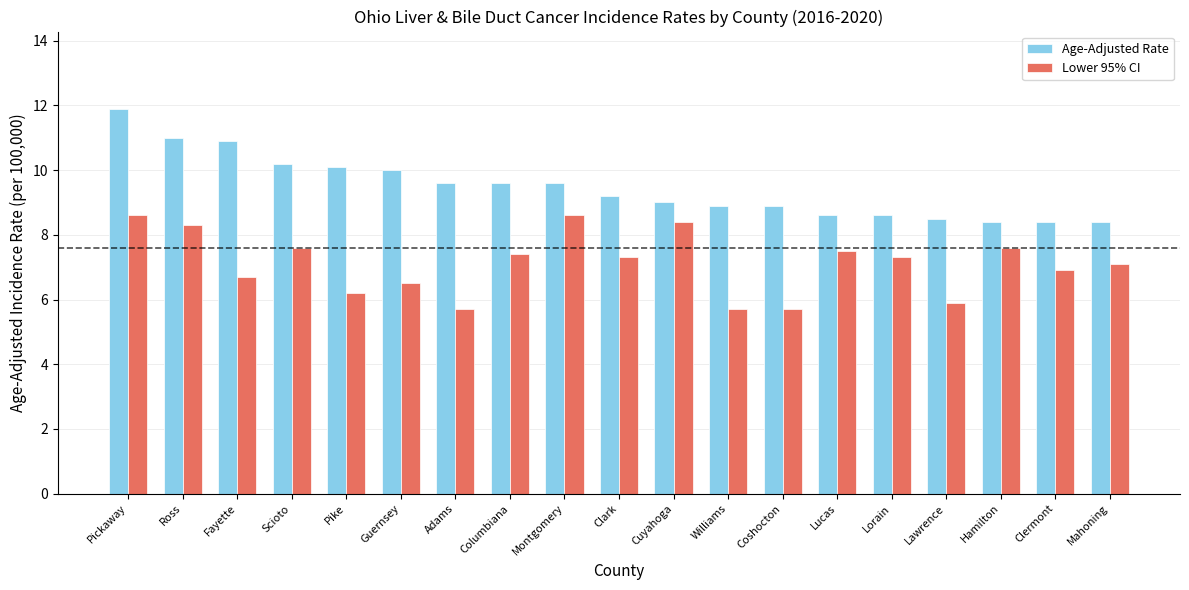

What is the label of the 18th bar from the left?

Clermont